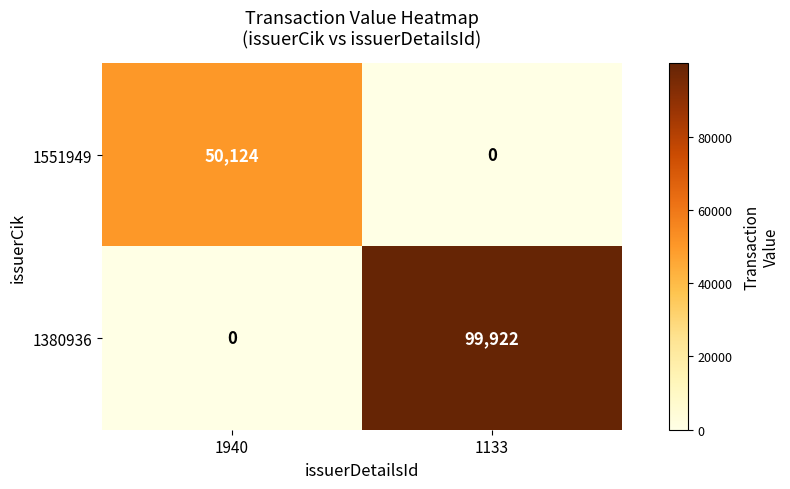

List the series in order of their peak value, highest first.

1380936, 1551949